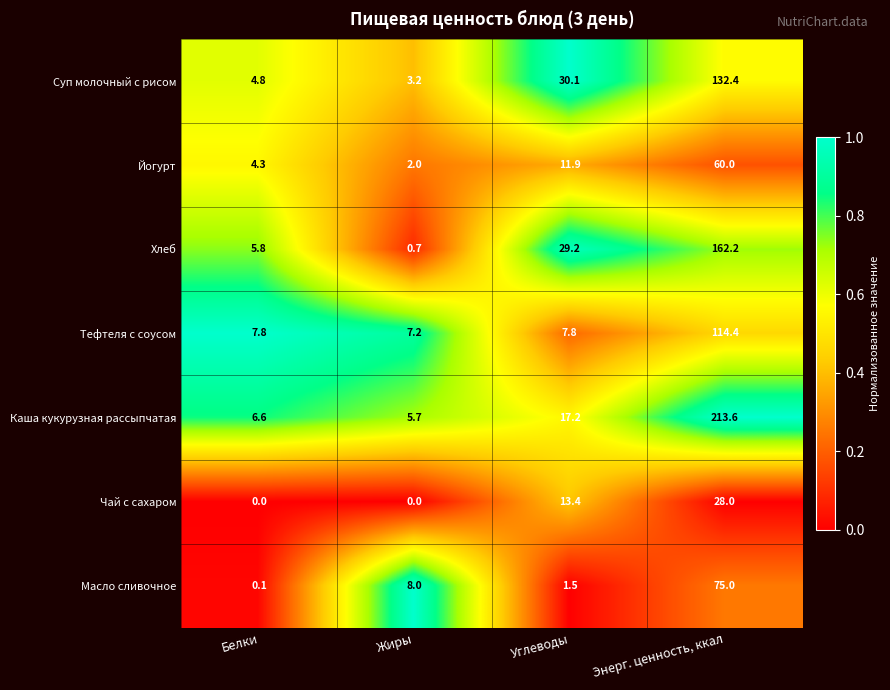

Which series has the widest spread of values?

Каша кукурузная рассыпчатая